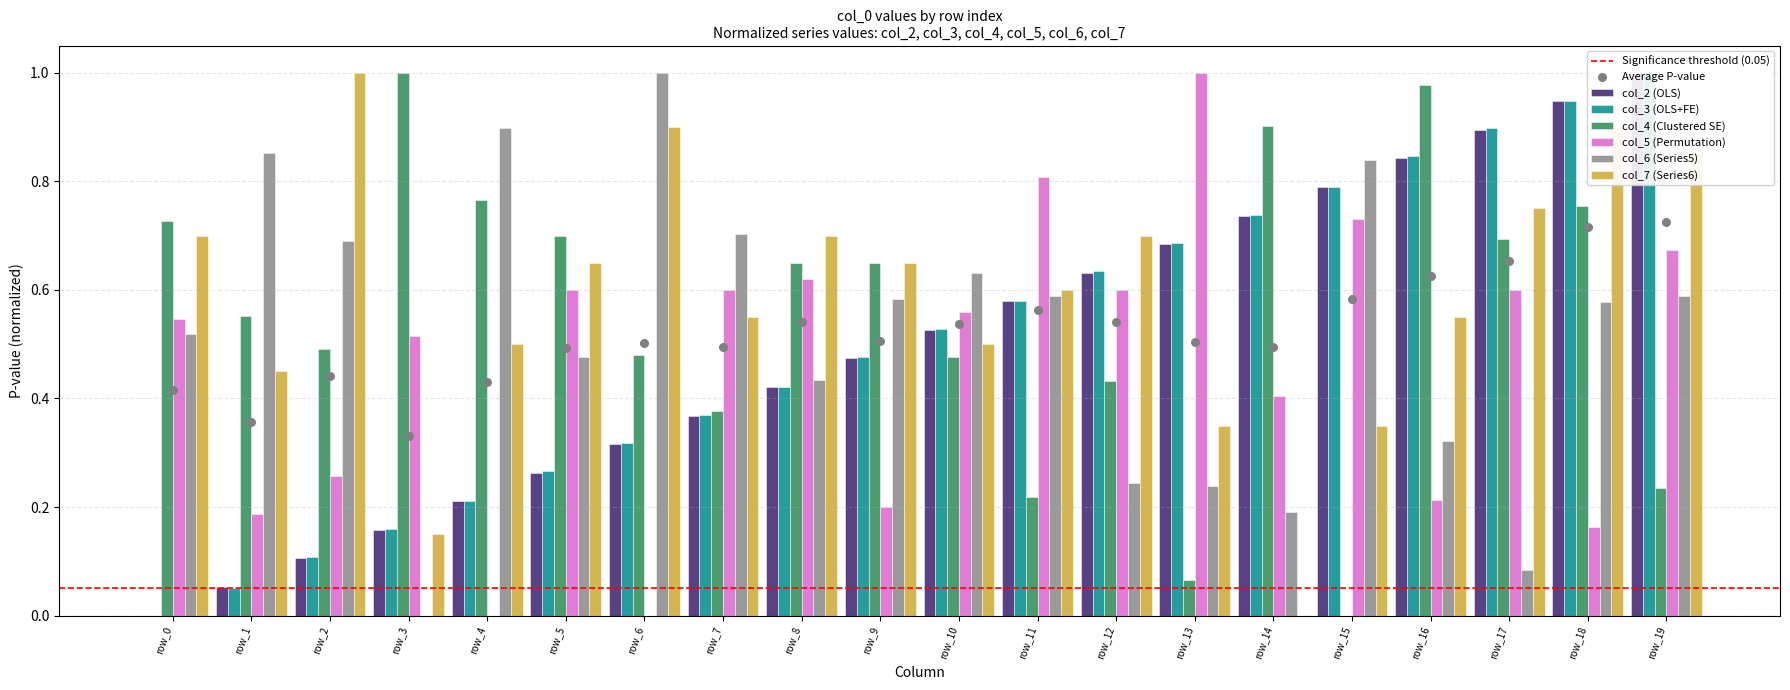

What is the total value across all series at row_18?

4.3